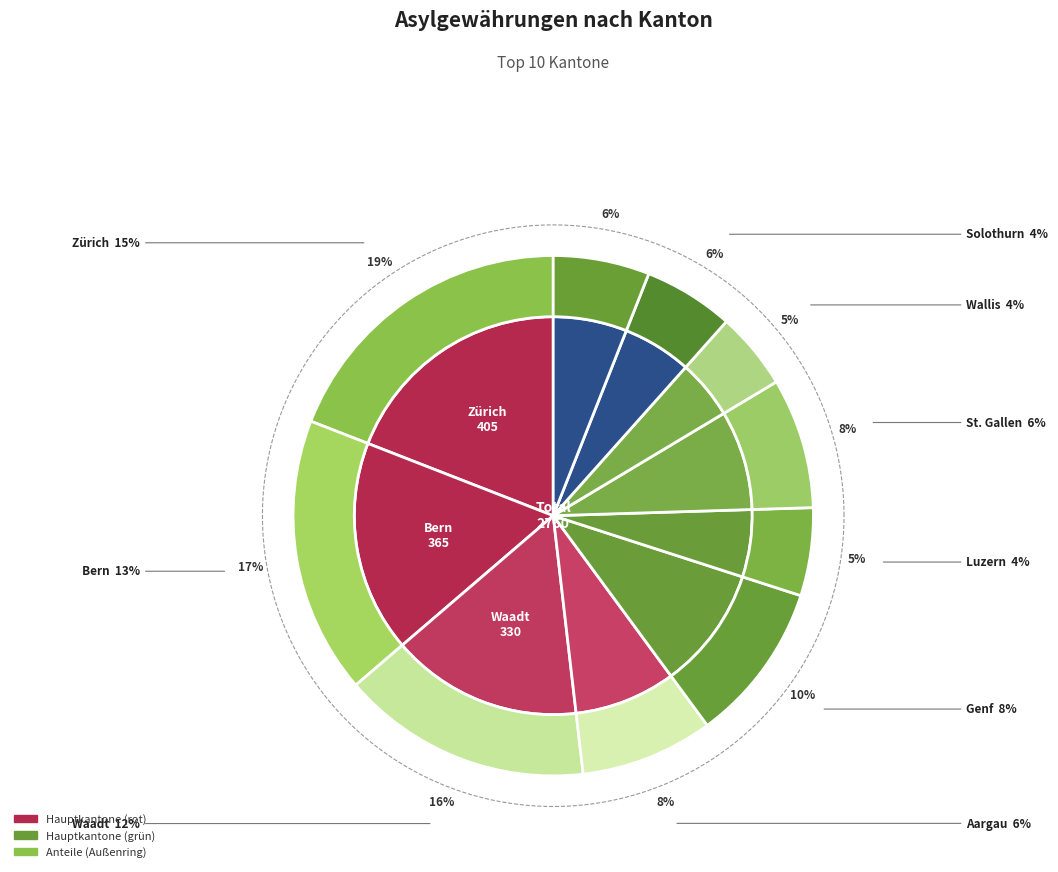

Does any single category account for the majority?

No